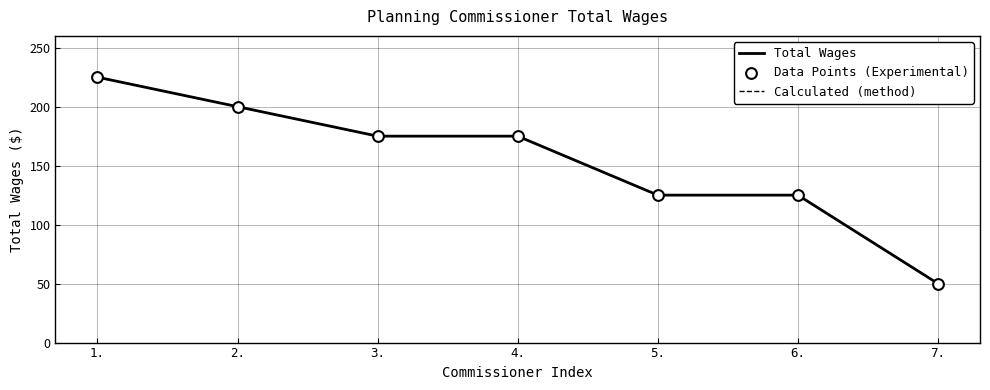

Is this an area chart (filled region under the line)?

No